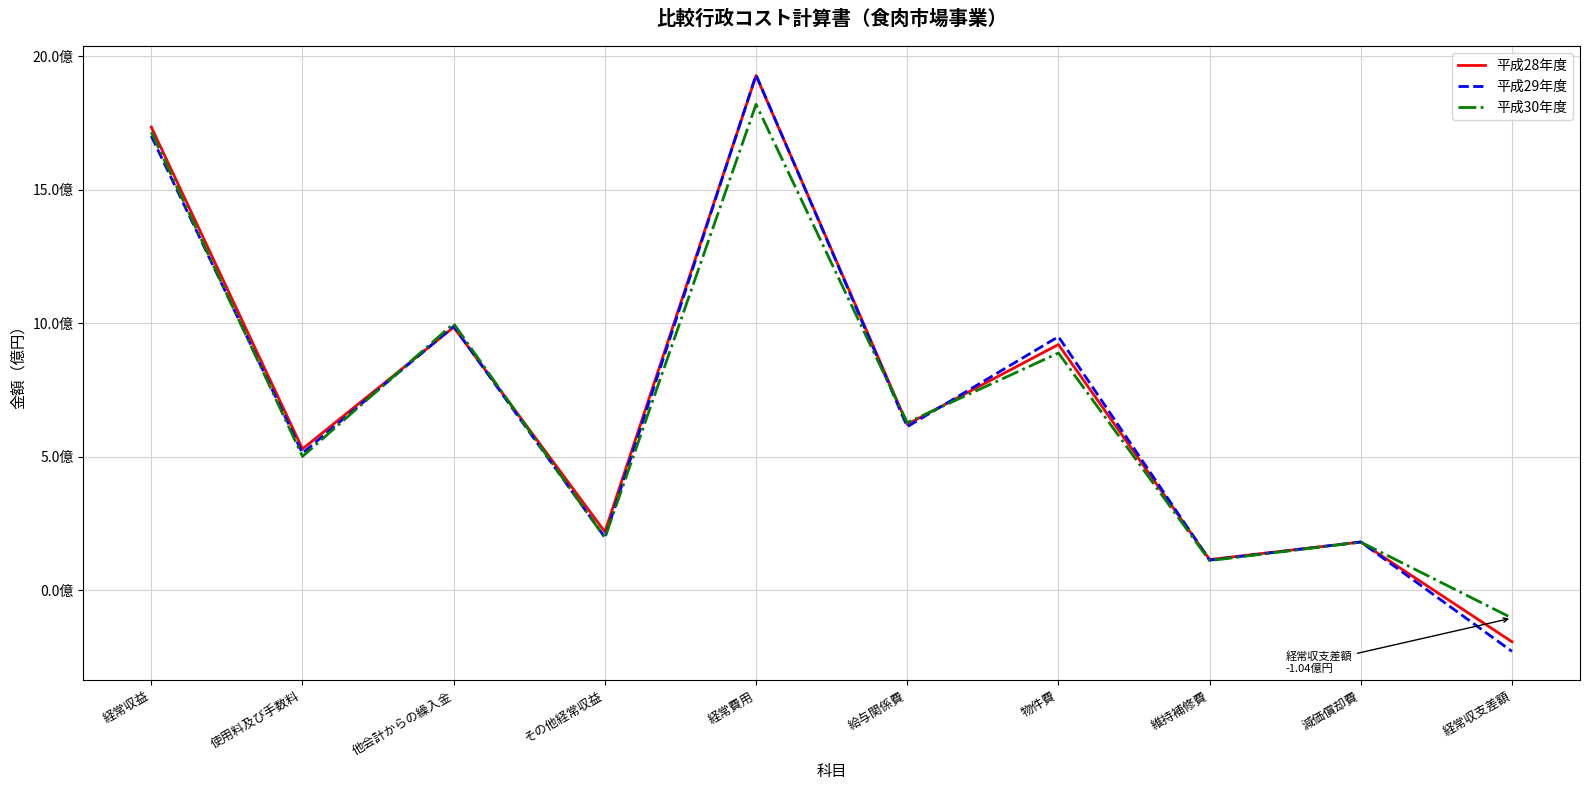

The value of 平成29年度 at 維持補修費 is 68779259. True or false?

False